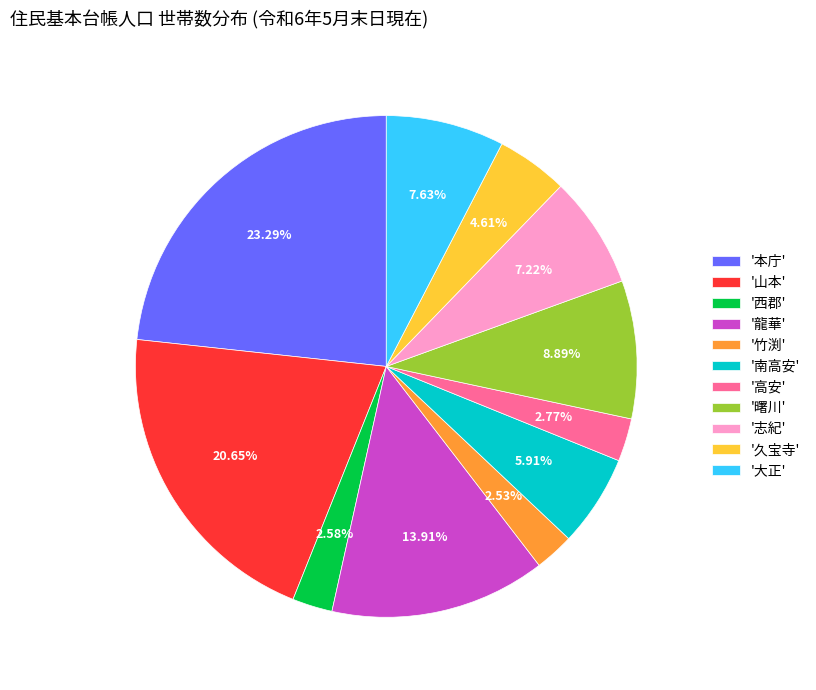

Is there a majority slice in this chart?

No